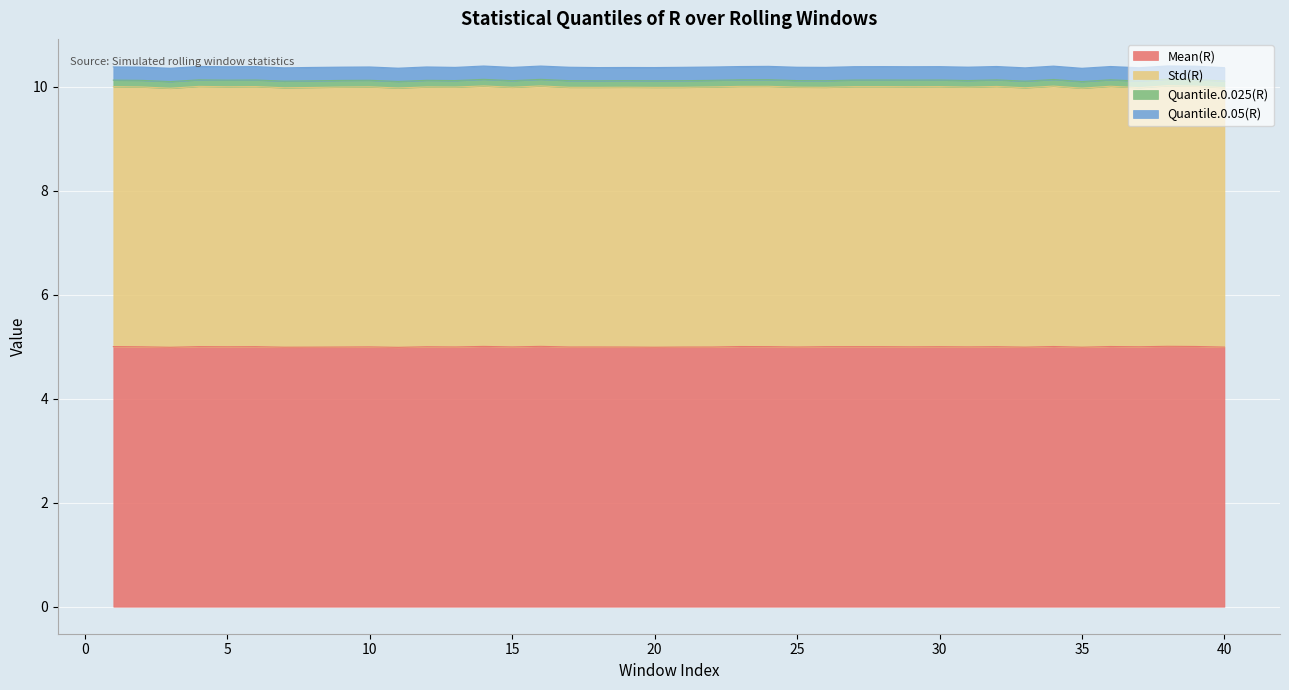

Which label corresponds to the smallest value in the chart?

13